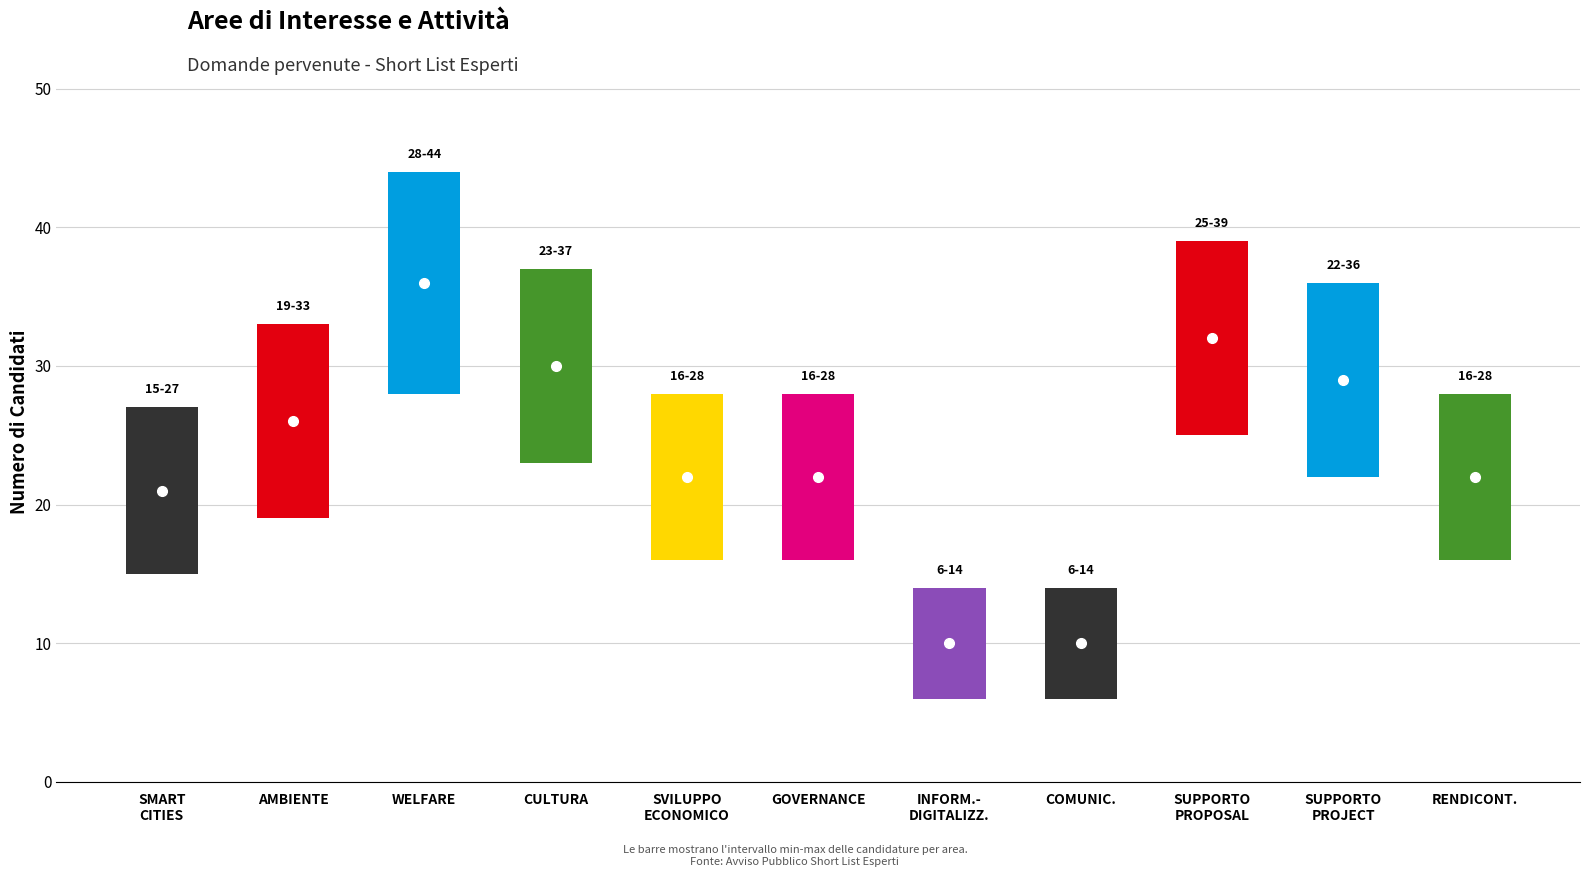

At which category does the chart reach its minimum across all series?

INFORMATIZZAZIONE-DIGITALIZZAZIONE